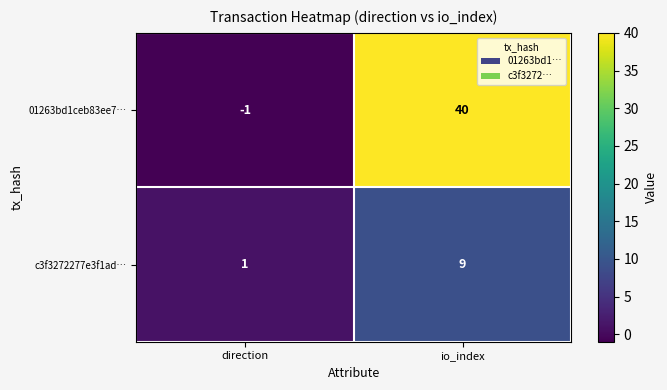

Which category has the highest value across all series?

io_index